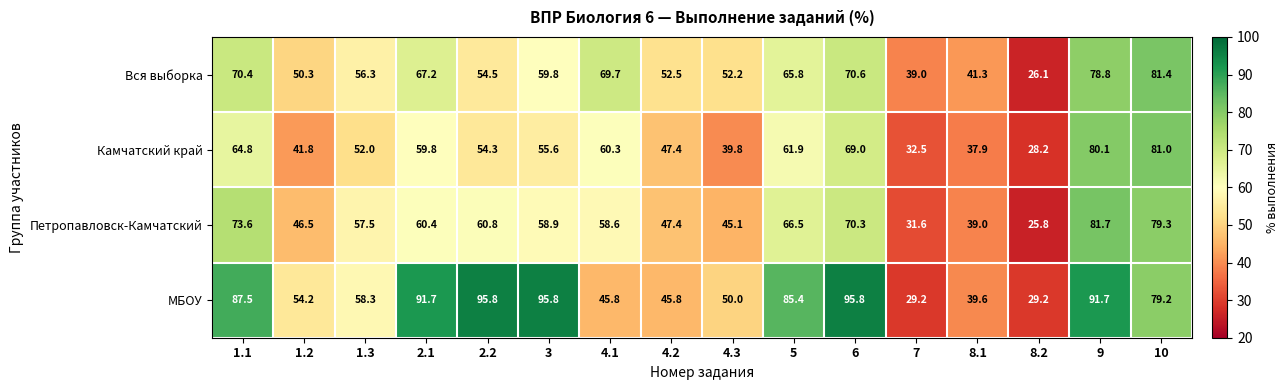

List the series in order of their overall mean, highest first.

МБОУ, Вся выборка, Петропавловск-Камчатский, Камчатский край